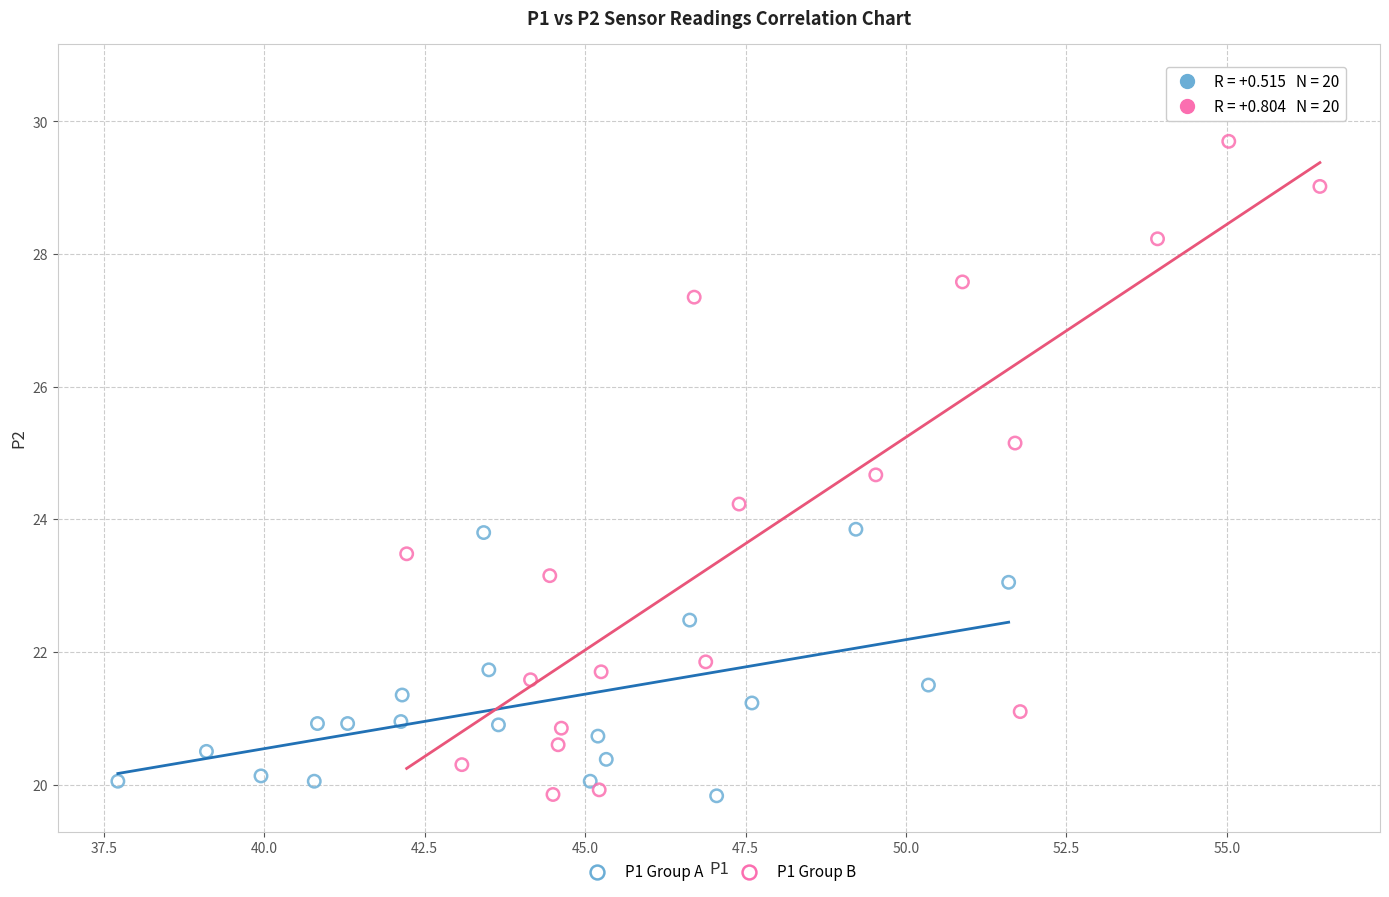

Which series reaches the maximum Y coordinate?

P1 Group B